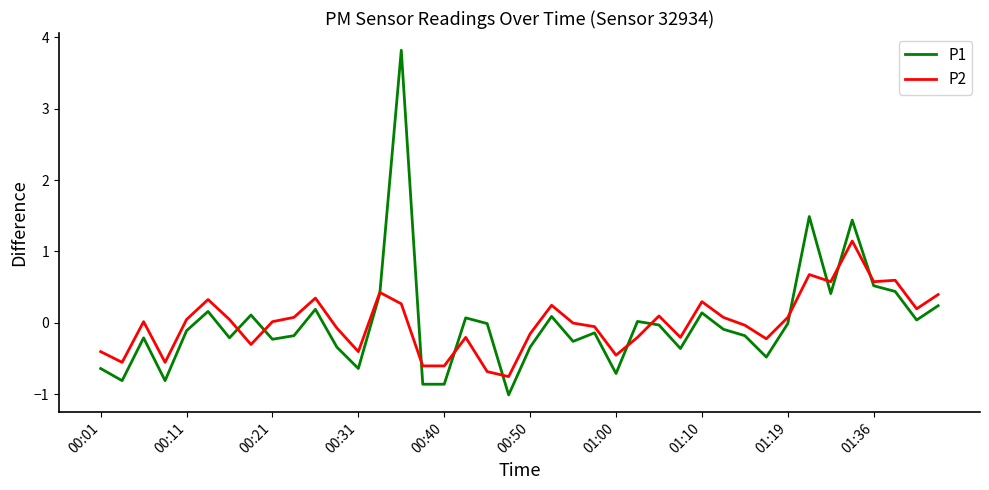

What is the lowest value of the P2 series?

-0.8